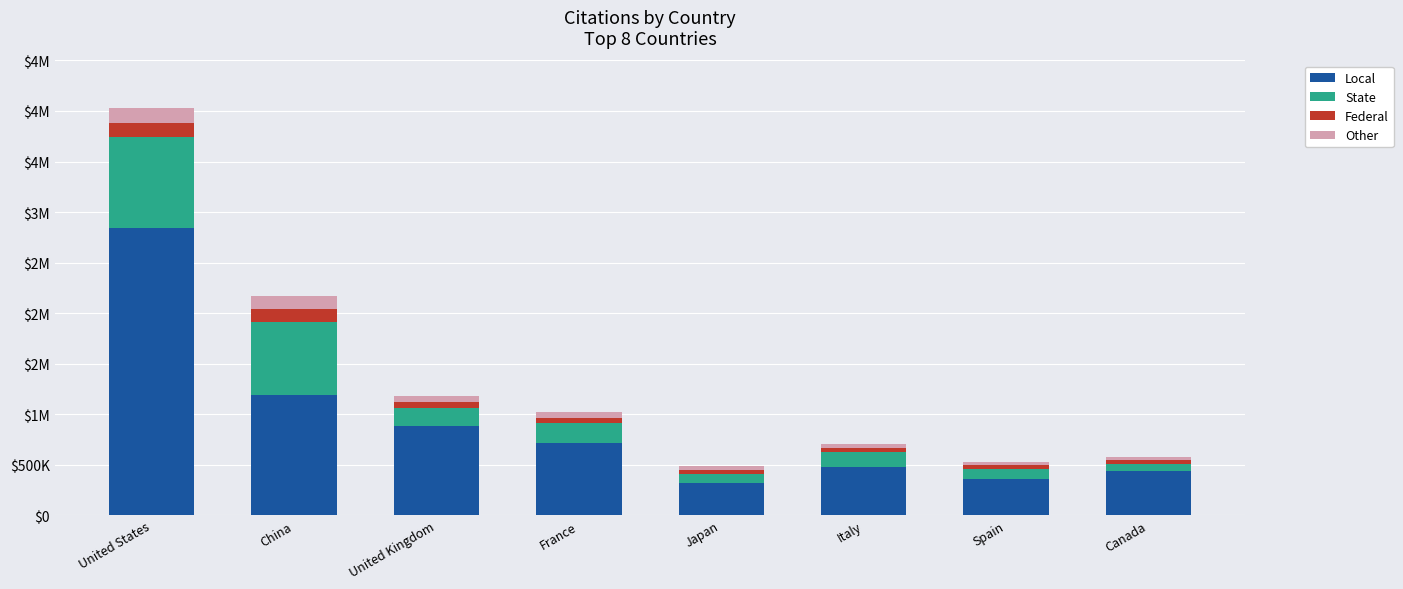

What are all the series names shown in the legend?

Local, State, Federal, Other